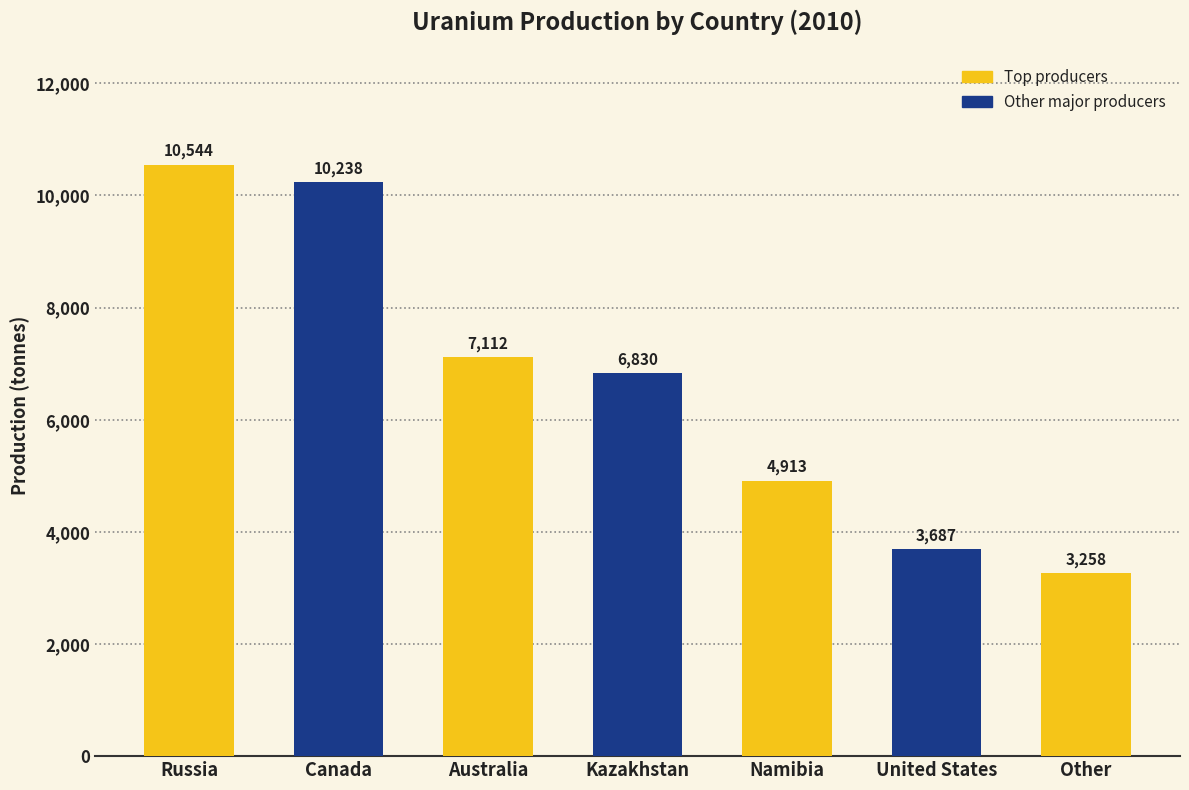

What is the sum of the values at United States and Australia?

10799